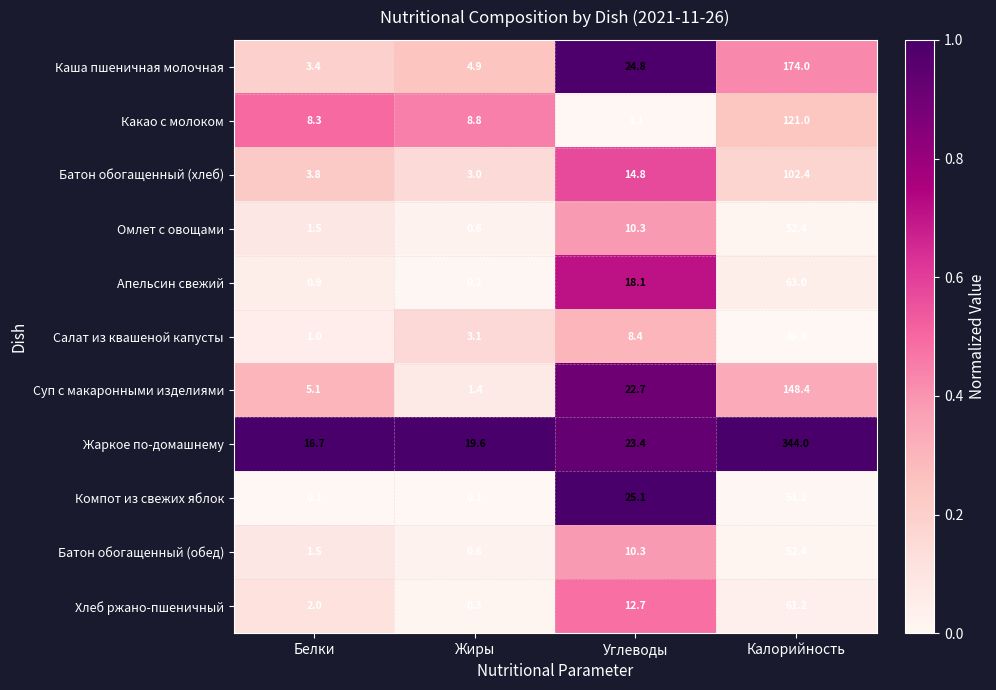

At which label is Суп с макаронными изделиями closest to 74?

Углеводы